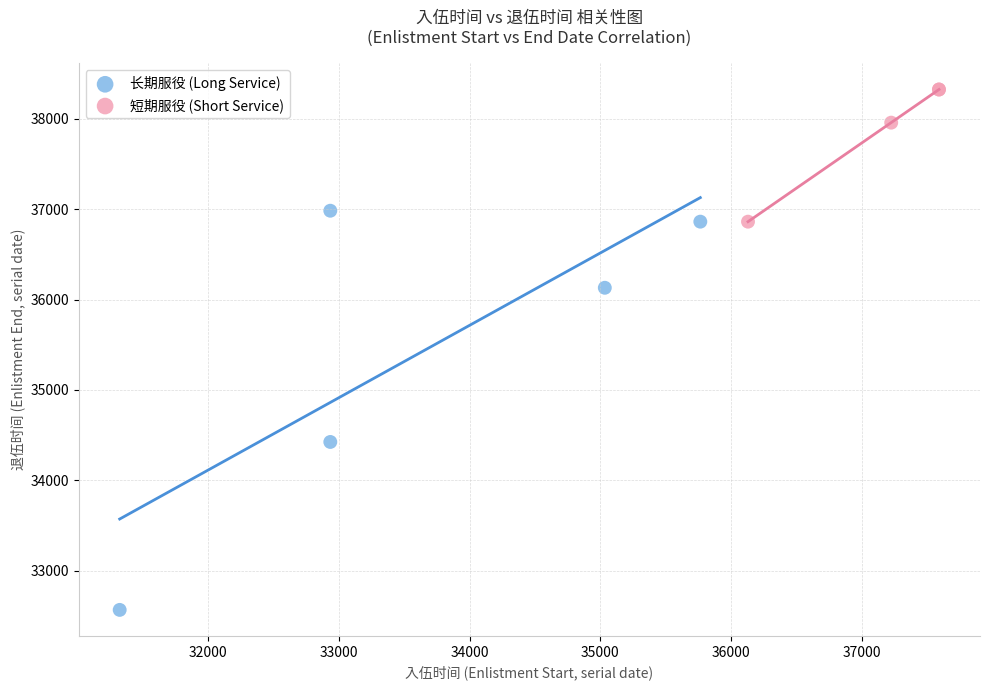

Which series reaches the maximum Y coordinate?

短期服役 (Short Service)